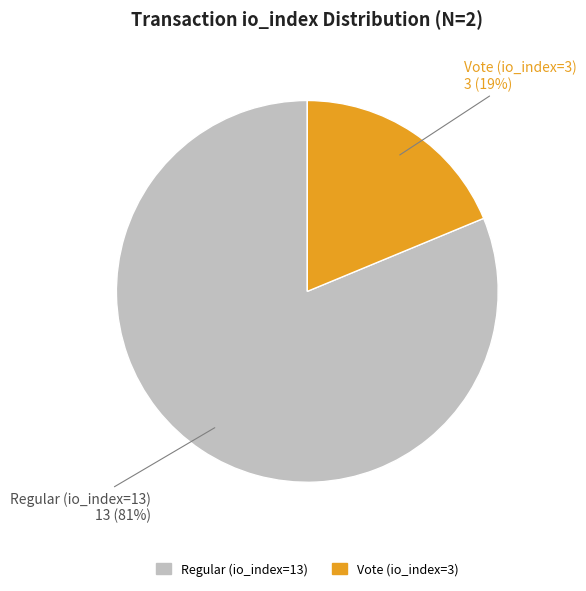

To the nearest percent, what is the average slice percentage?

50%